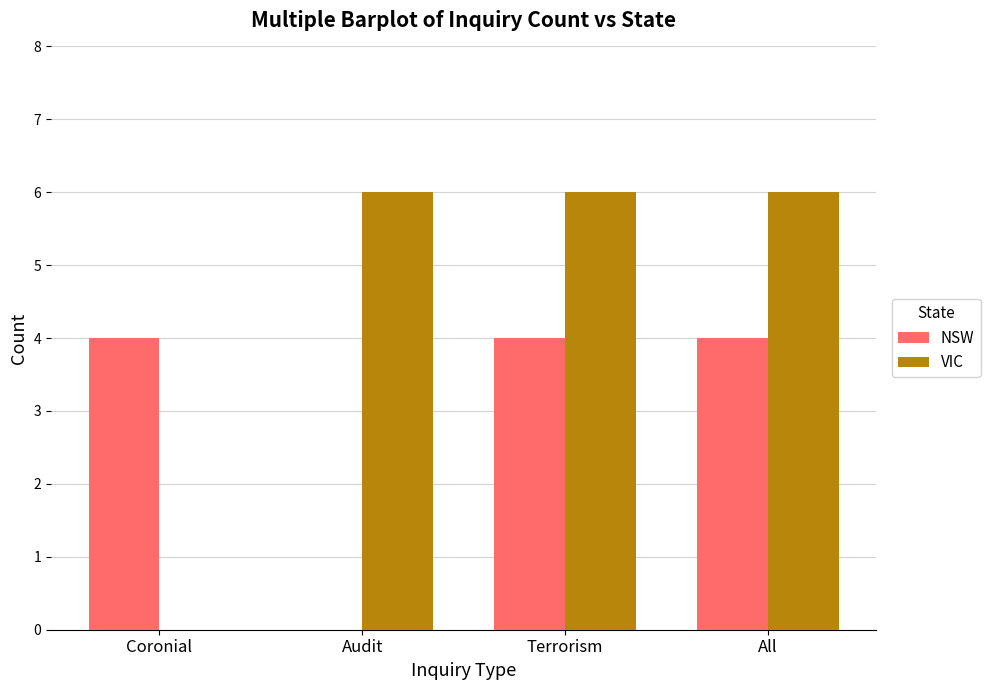

Is the value of NSW at Terrorism greater than the value of VIC at Terrorism?

No